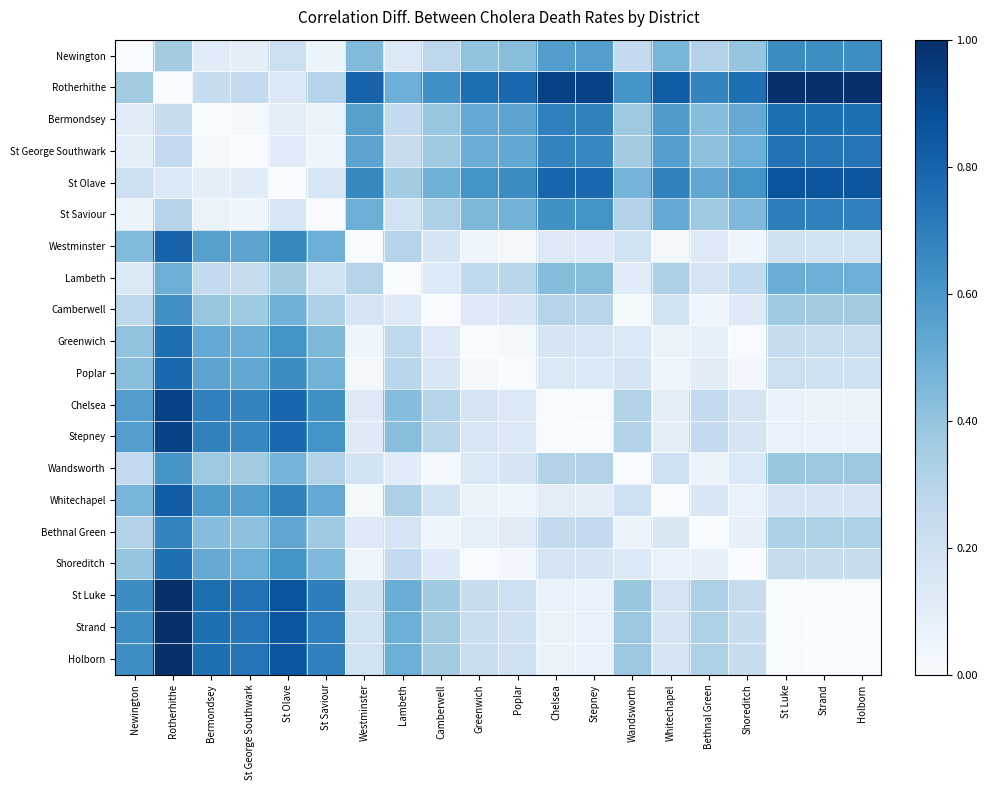

What is the total value across all series at Whitechapel?

5.5